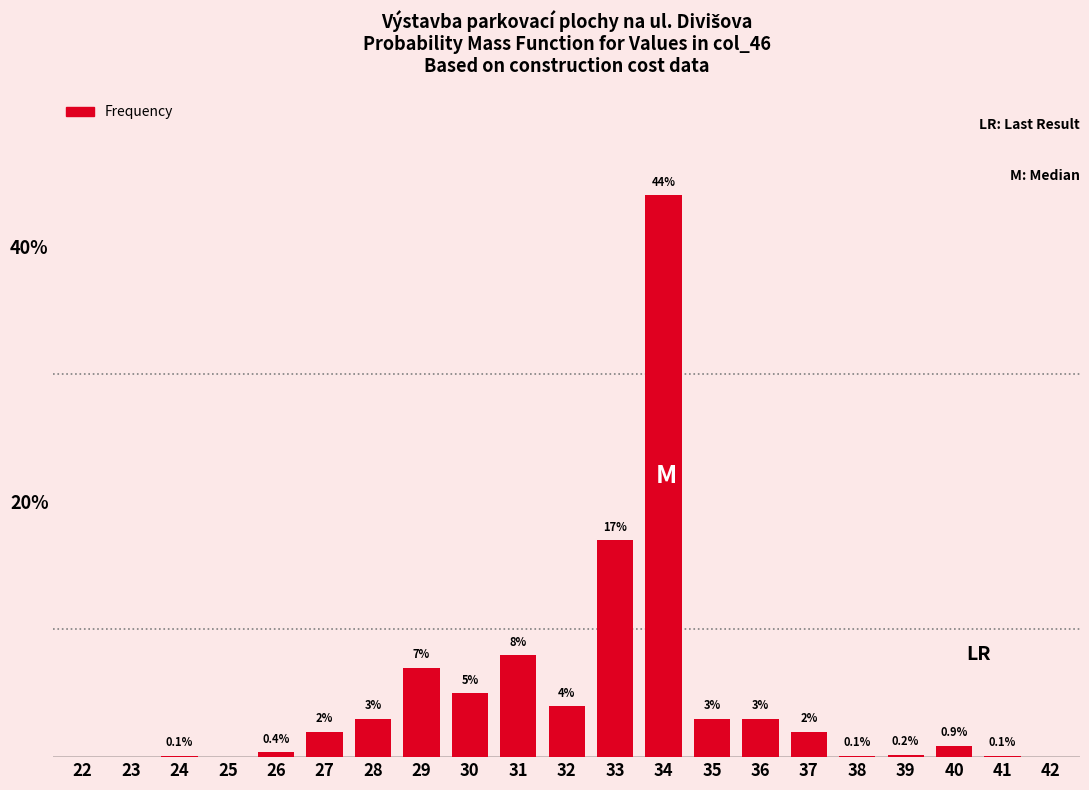

Reading left to right, transcribe all the data shown in this chart.

22=0.0	23=0.0	24=0.1	25=0.0	26=0.4	27=2.0	28=3.0	29=7.0	30=5.0	31=8.0	32=4.0	33=17.0	34=44.0	35=3.0	36=3.0	37=2.0	38=0.1	39=0.2	40=0.9	41=0.1	42=0.0